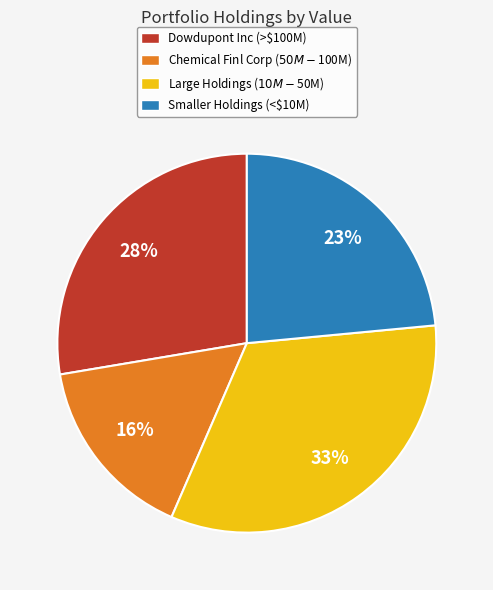

What is the largest slice in the pie chart?

Large Holdings ($10M-$50M)